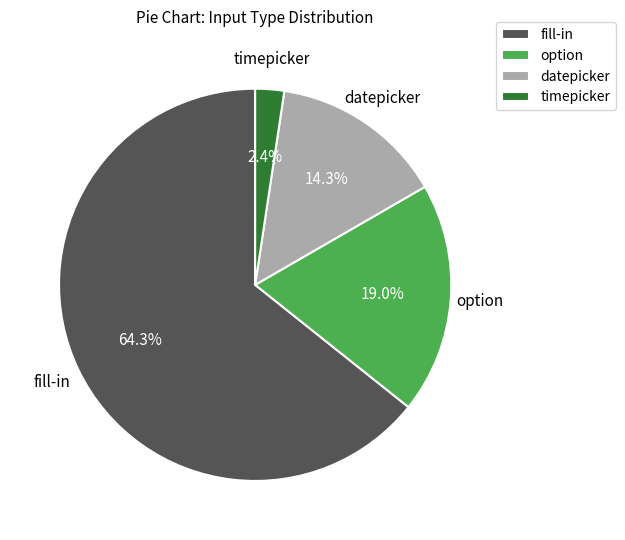

Rank the categories by value from highest to lowest.

fill-in, option, datepicker, timepicker